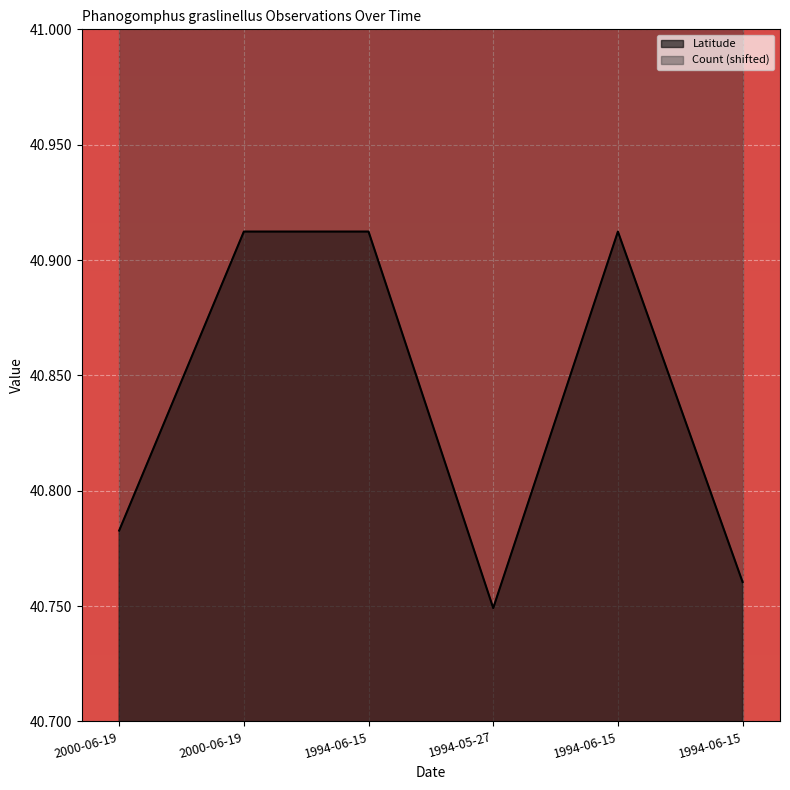

Is it true that the value at 1994-05-27 is 40.7?

True